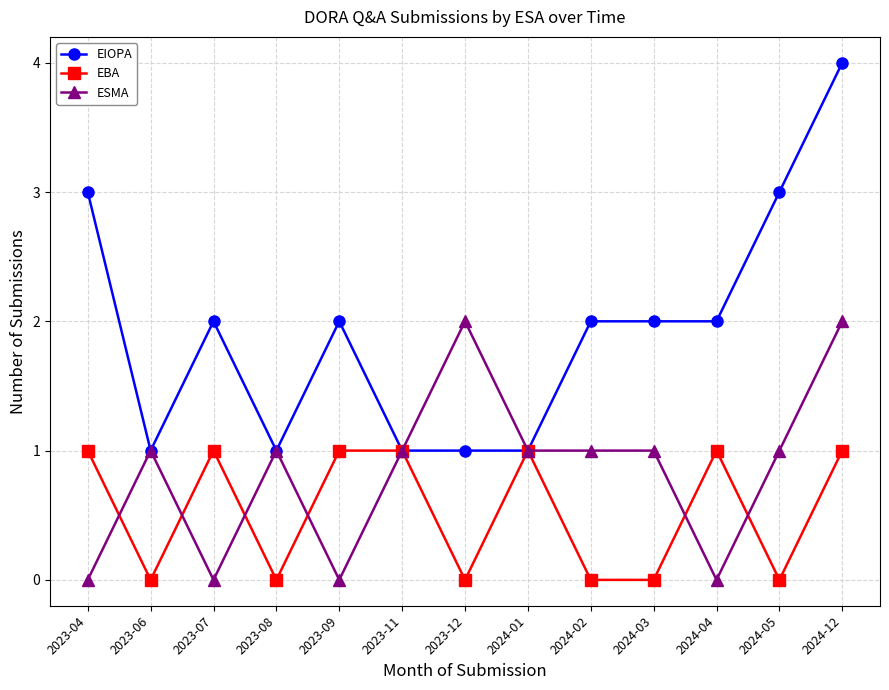

Which series has the largest range (max minus min)?

EIOPA